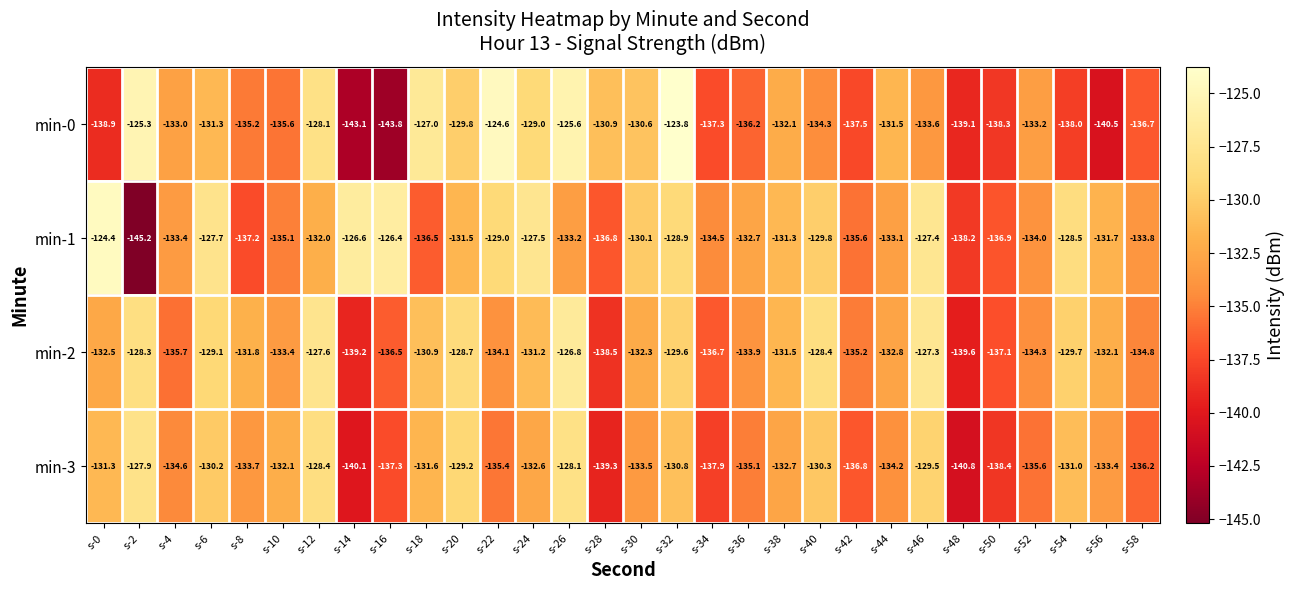

At which category is the sum across all series the highest?

s-32